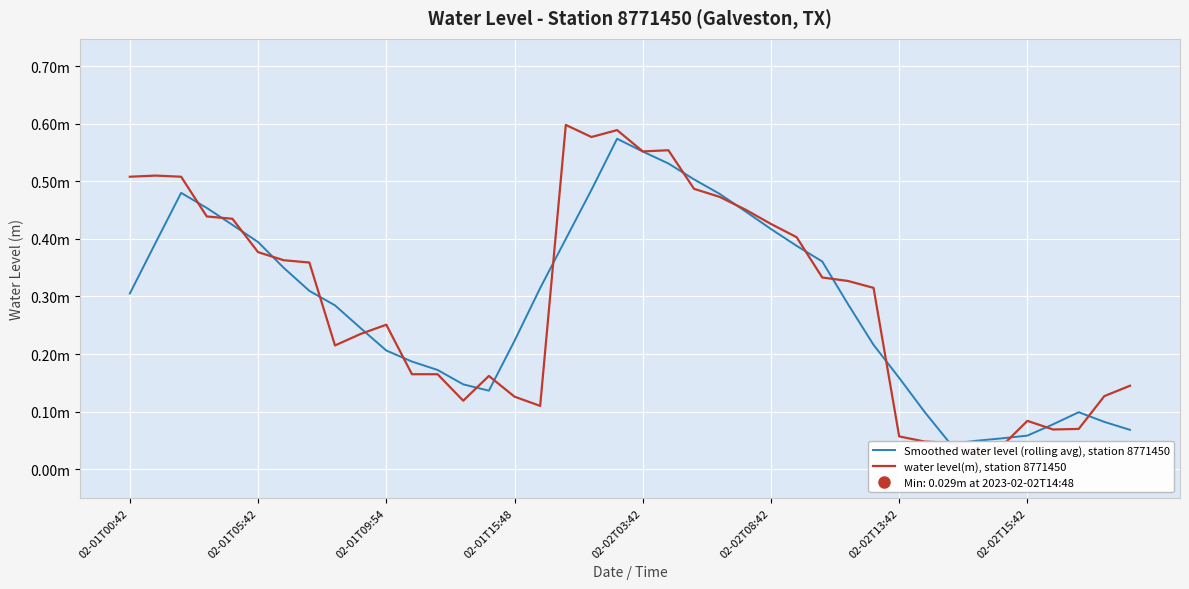

What is the value of the water level(m), station 8771450 point at the 40th from the left?

0.1